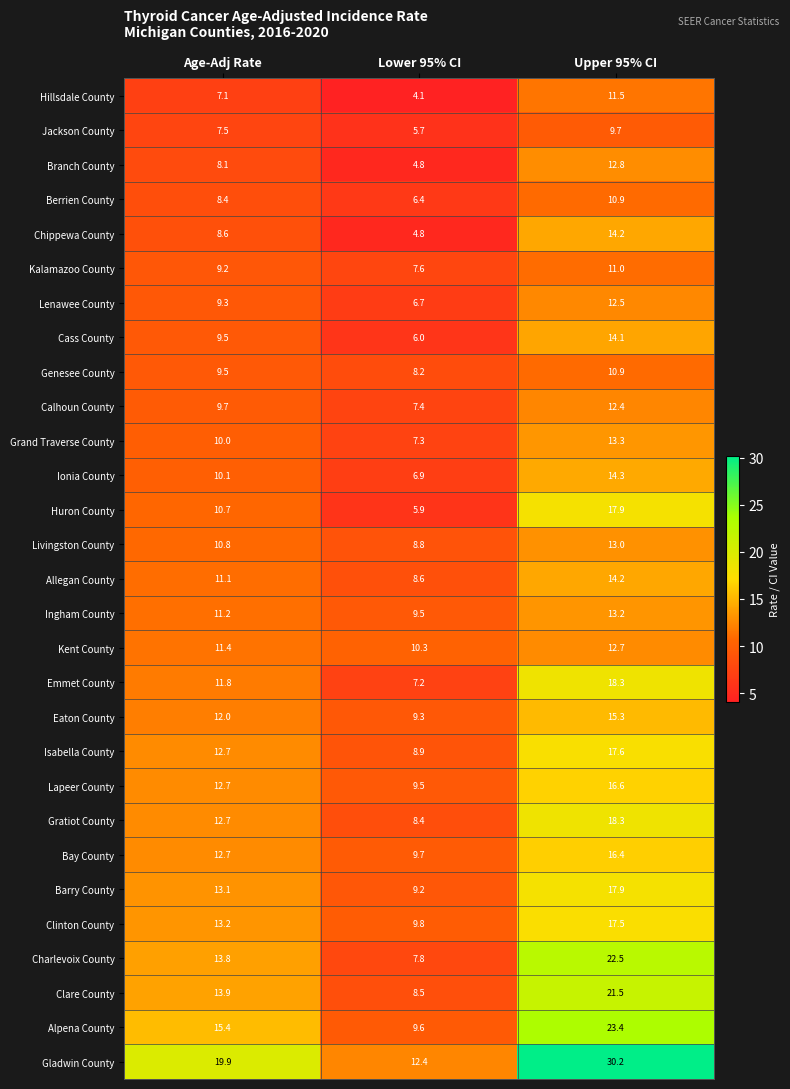

What is the smallest value displayed?

4.1